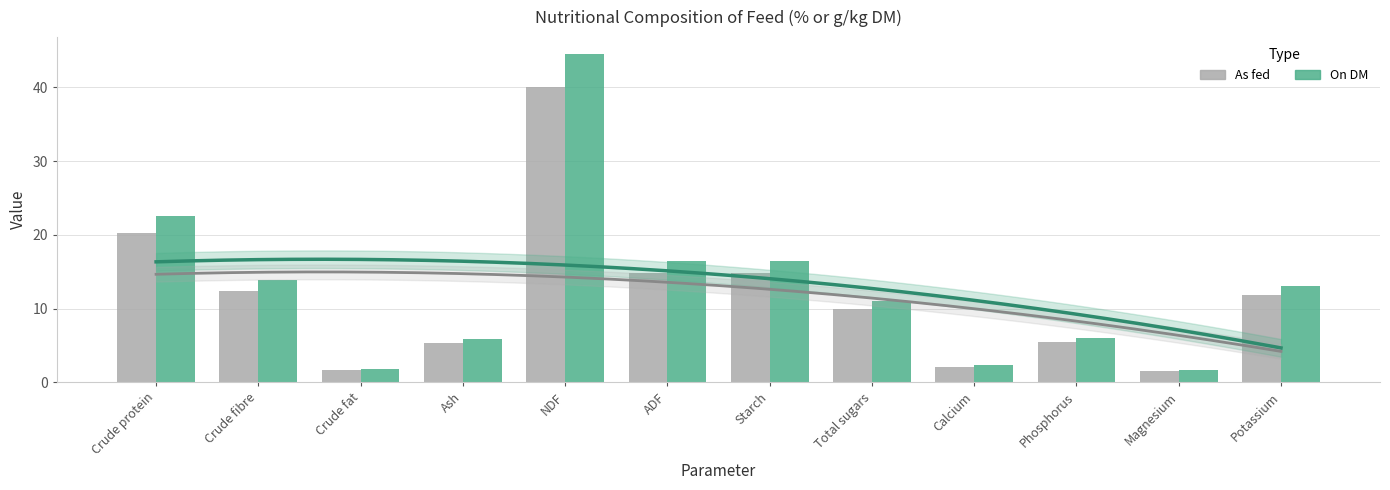

Reading left to right, what are all the values shown in this chart?

As fed: Crude protein=20.3	Crude fibre=12.4	Crude fat=1.6	Ash=5.3	NDF=40.1	ADF=14.8	Starch=14.8	Total sugars=9.9	Calcium=2.0	Phosphorus=5.4	Magnesium=1.5	Potassium=11.8
On DM: Crude protein=22.6	Crude fibre=13.9	Crude fat=1.8	Ash=5.9	NDF=44.6	ADF=16.5	Starch=16.5	Total sugars=11.0	Calcium=2.3	Phosphorus=6.0	Magnesium=1.7	Potassium=13.1